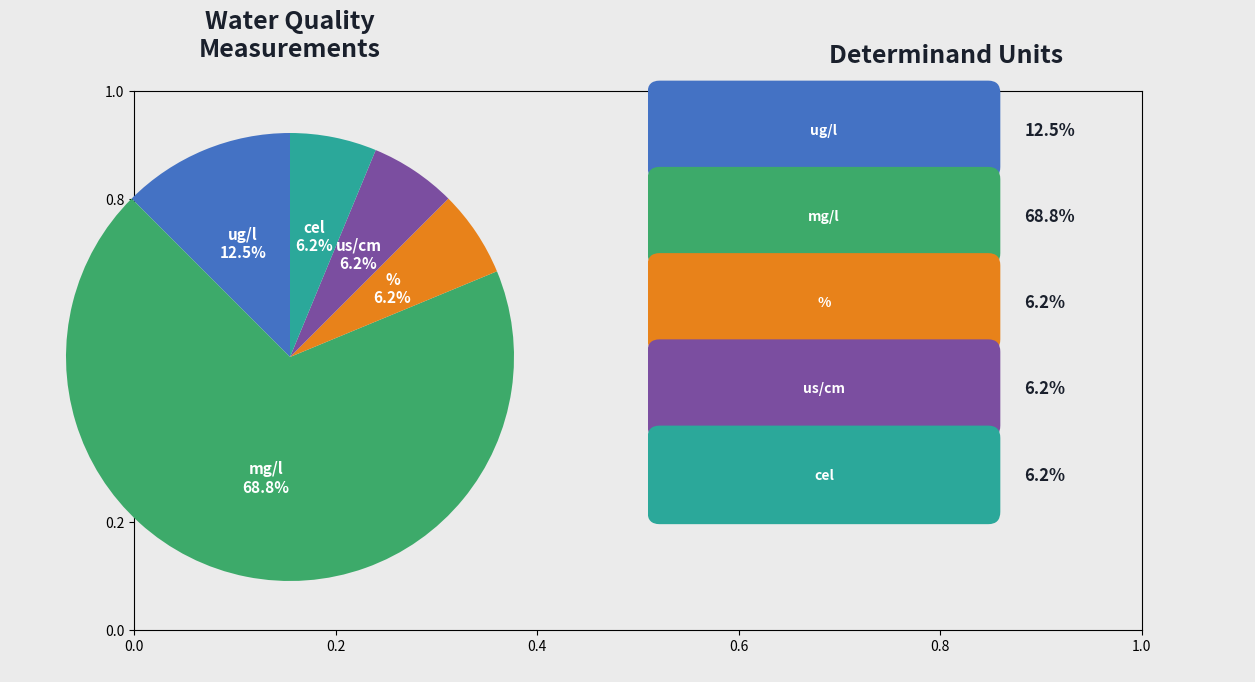

Is there any slice that represents more than half of the pie?

Yes